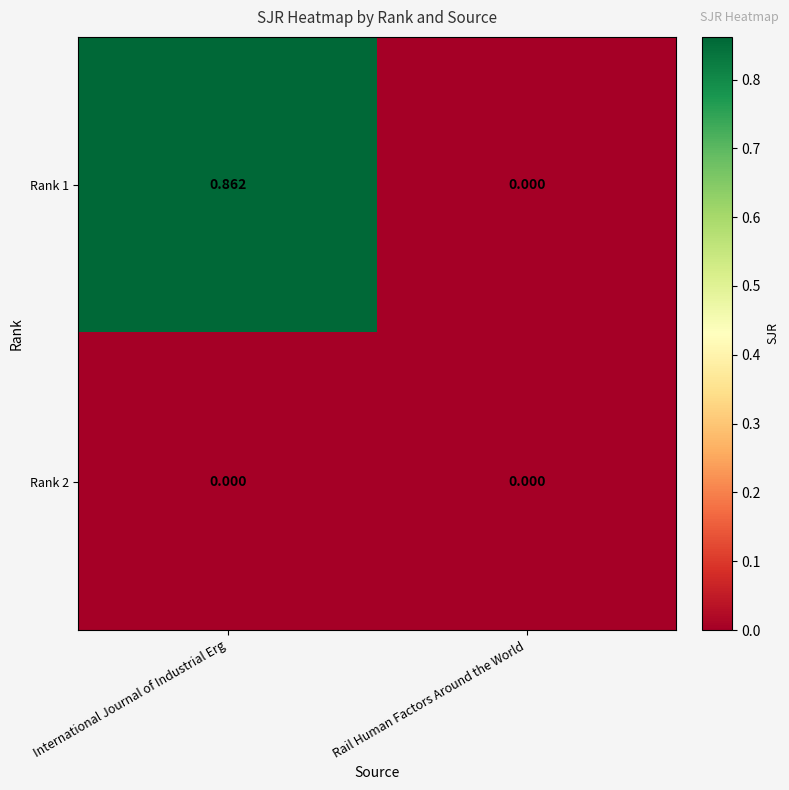

At which category is the sum across all series the highest?

International Journal of Industrial Erg